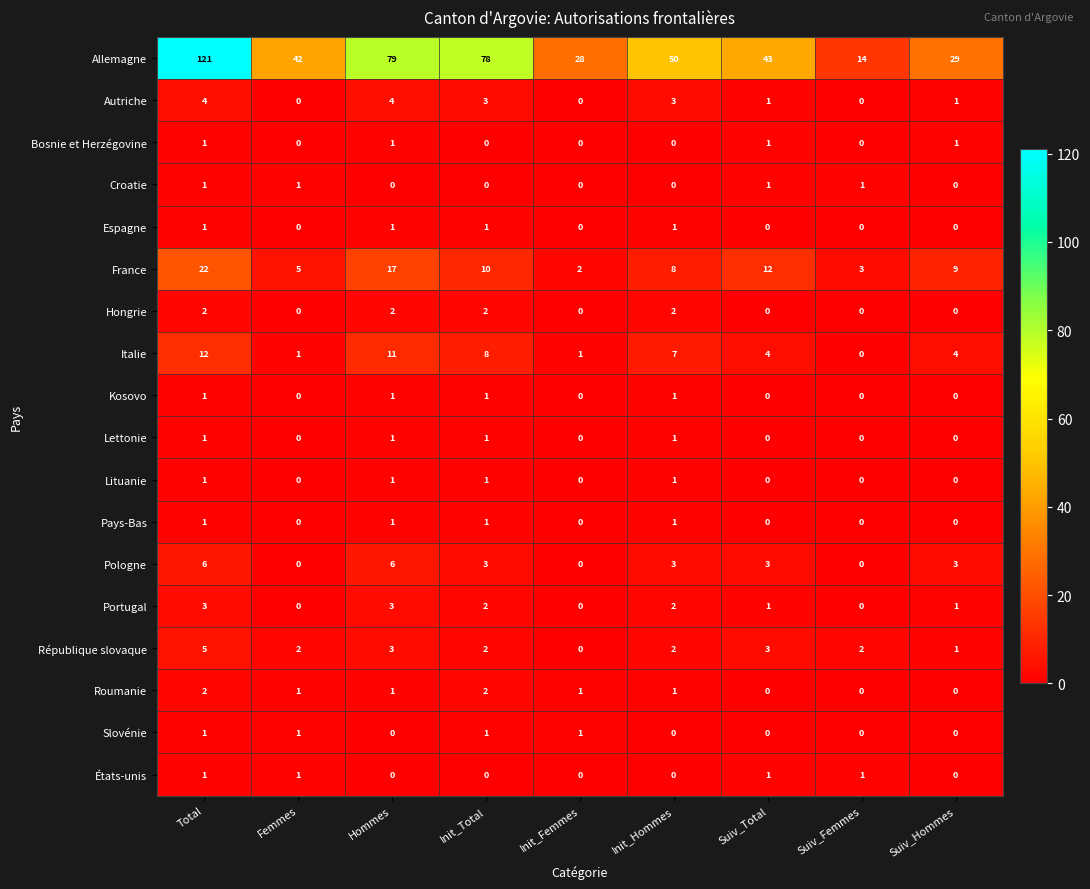

Count the number of categories in the chart.

9